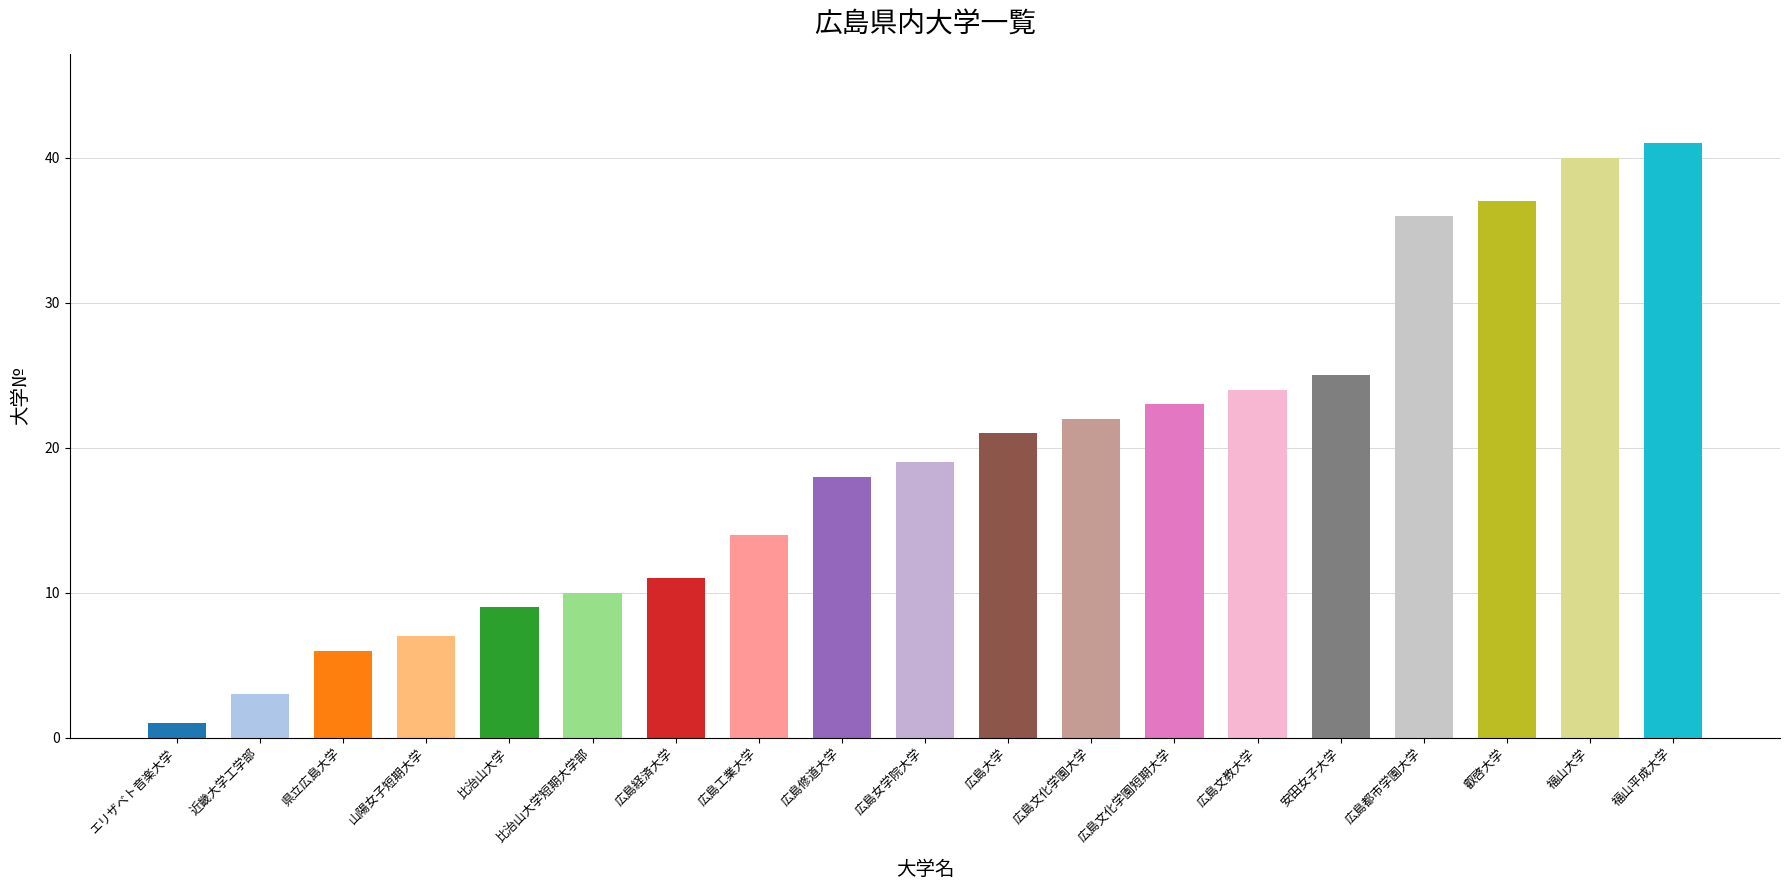

What is the sum of the values at 叡啓大学 and 広島都市学園大学?

73